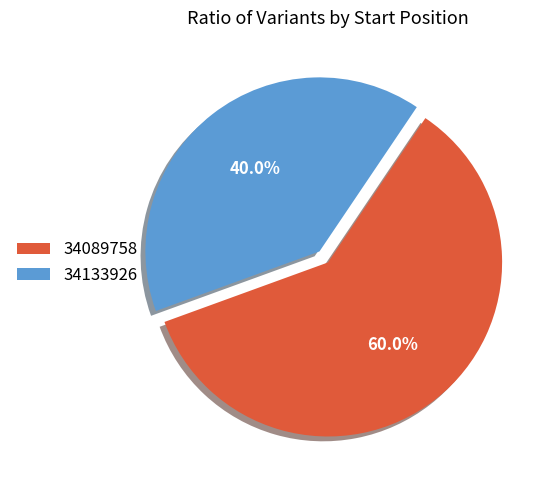

To the nearest percent, what percentage of the pie is 34133926?

40%